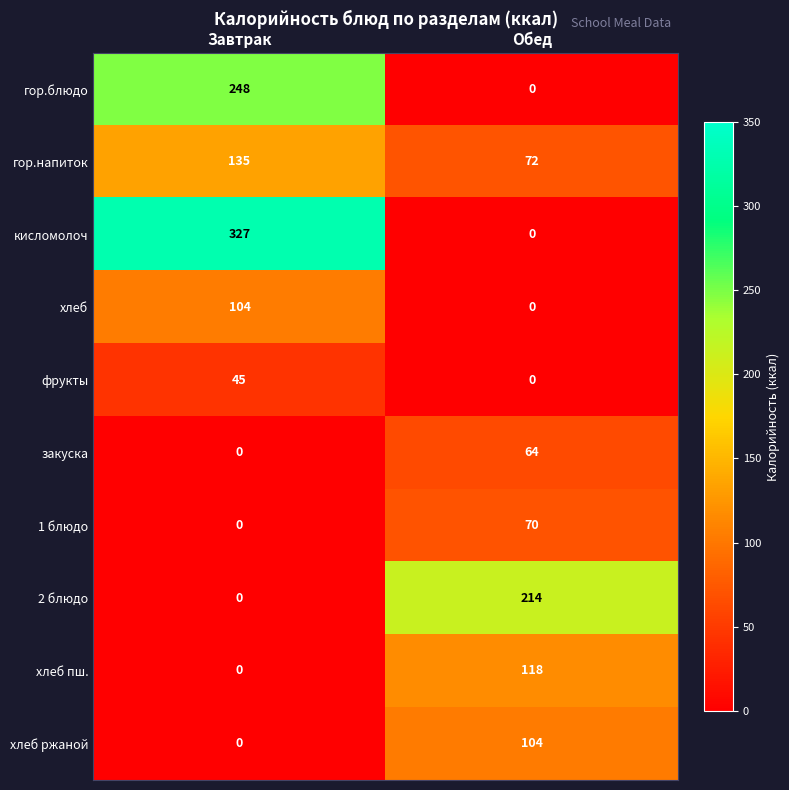

Is it true that хлеб equals 0 at Обед?

True